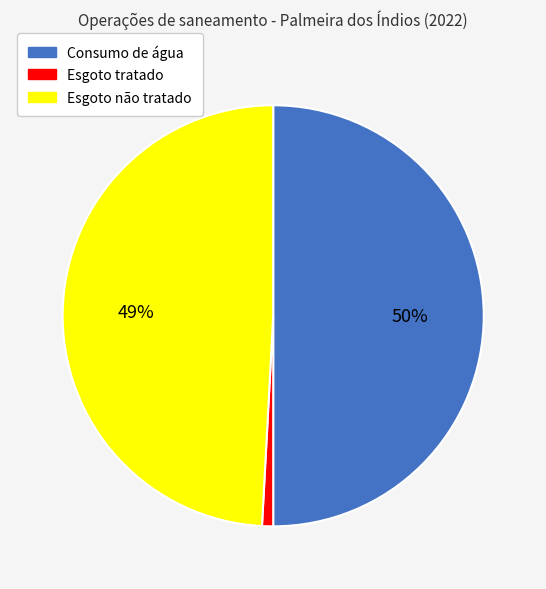

Which has a higher value, Esgoto não tratado or Esgoto tratado?

Esgoto não tratado